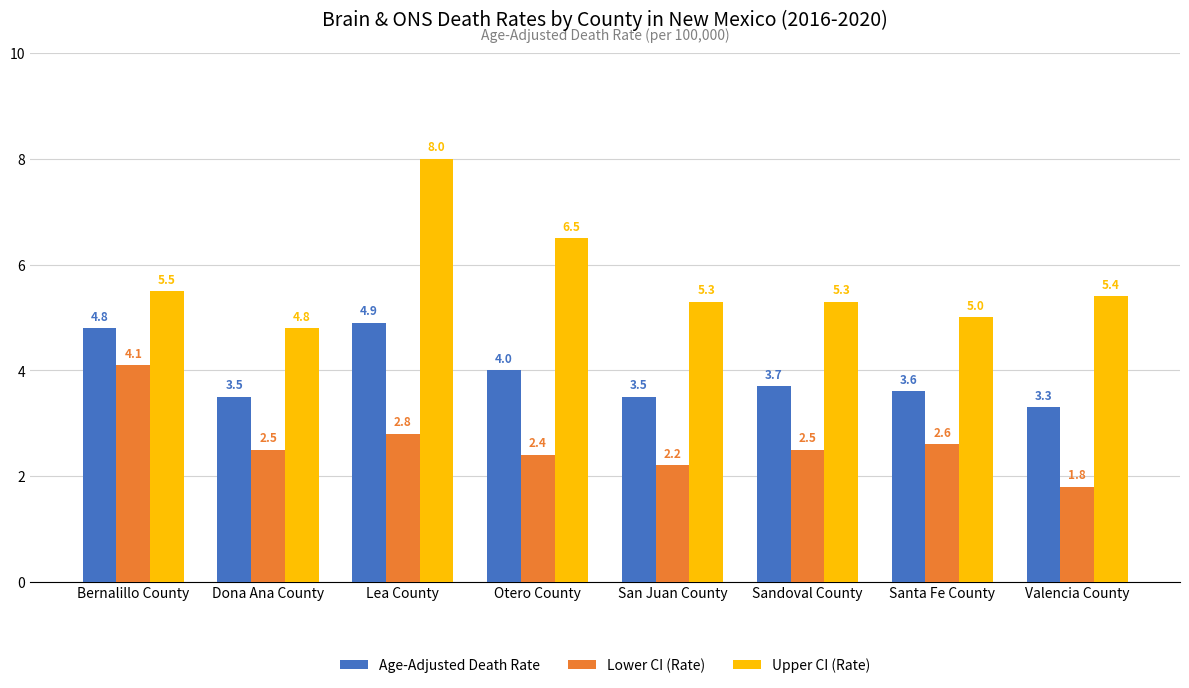

What is the sum of all Lower CI (Rate) values?

20.9